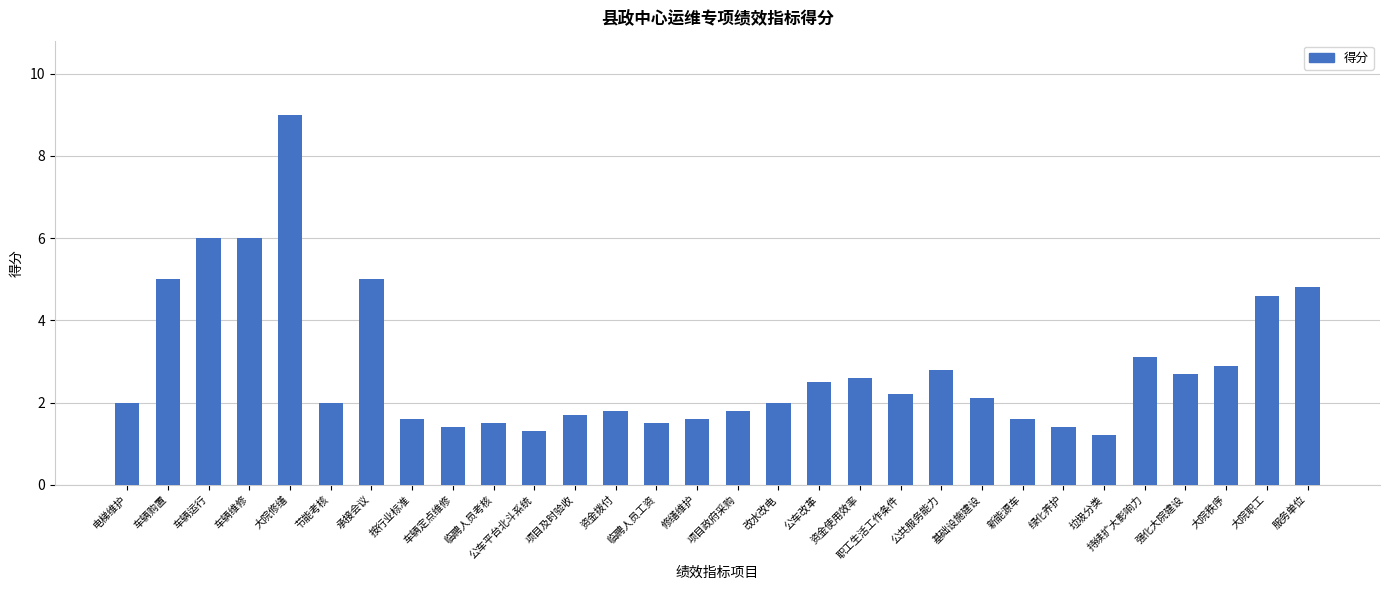

Which category has the lowest value across all series?

垃圾分类